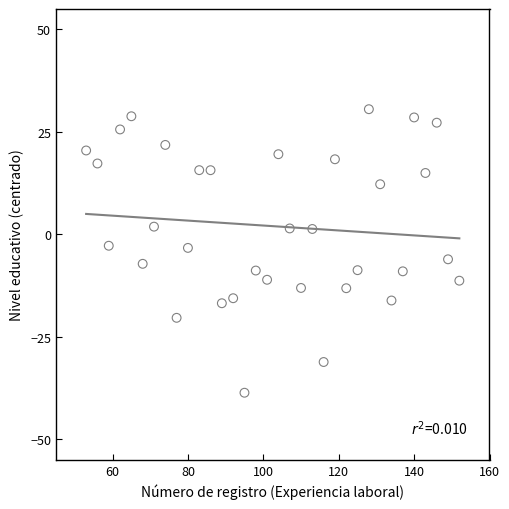

What is the range of Y values (max minus min)?

69.2